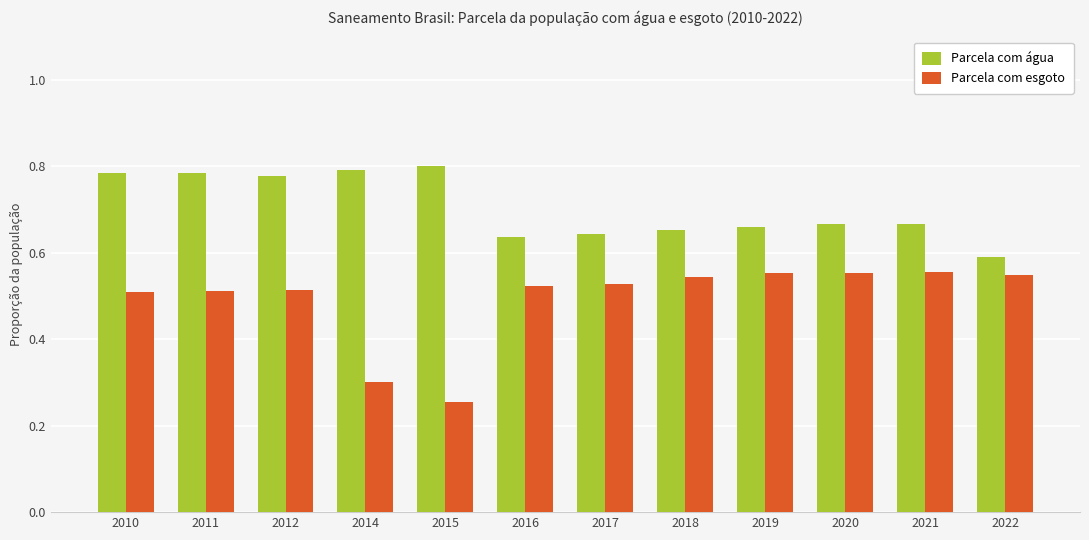

Where is Parcela com água nearest to the value 0?

2022